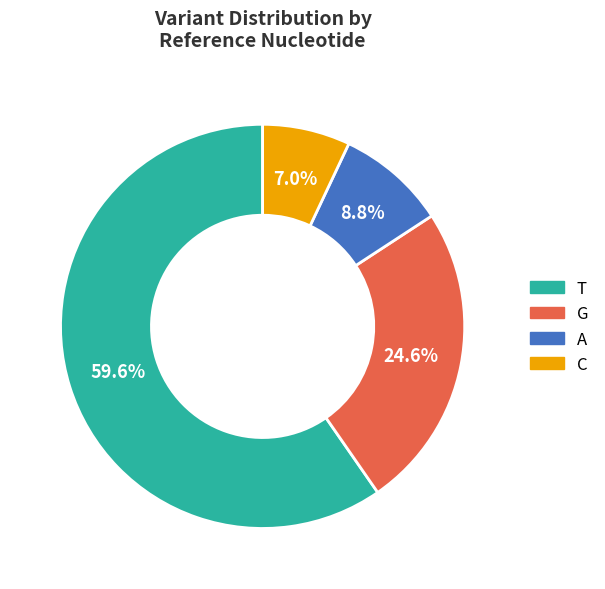

How many slices are in this pie chart?

4